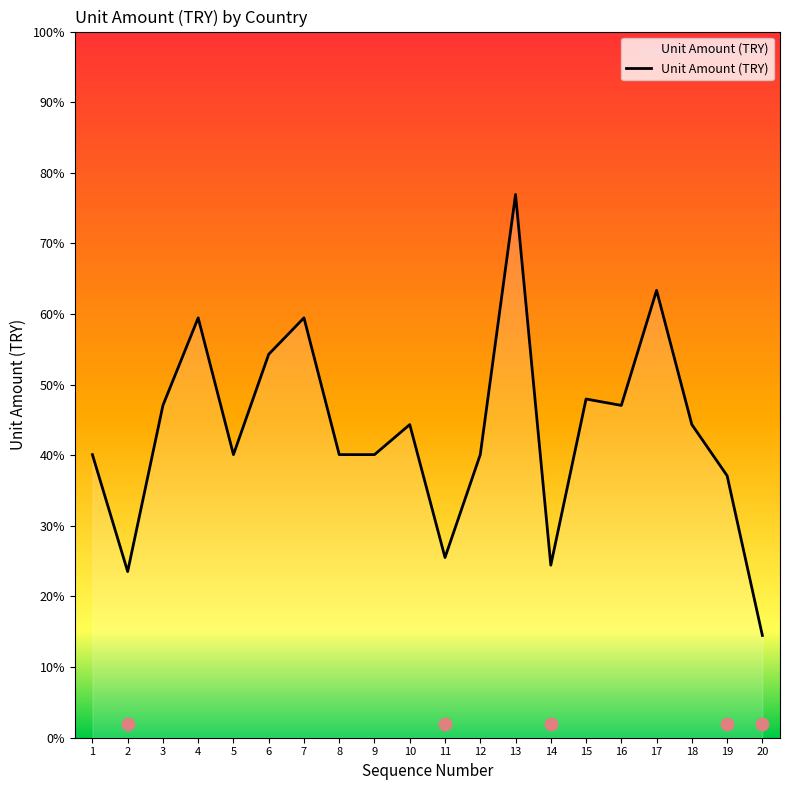

What is the ratio of the value at 16 to the value at 18?

1.1